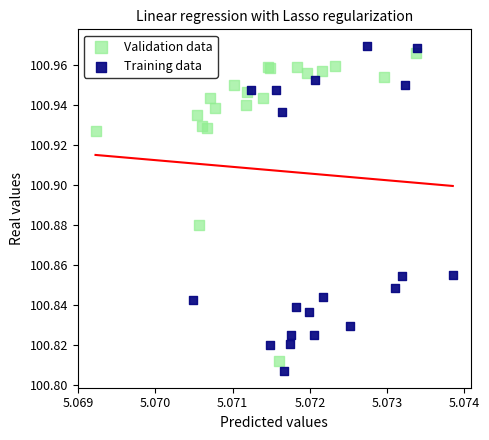

Which series has the largest Y range (max minus min)?

Training data